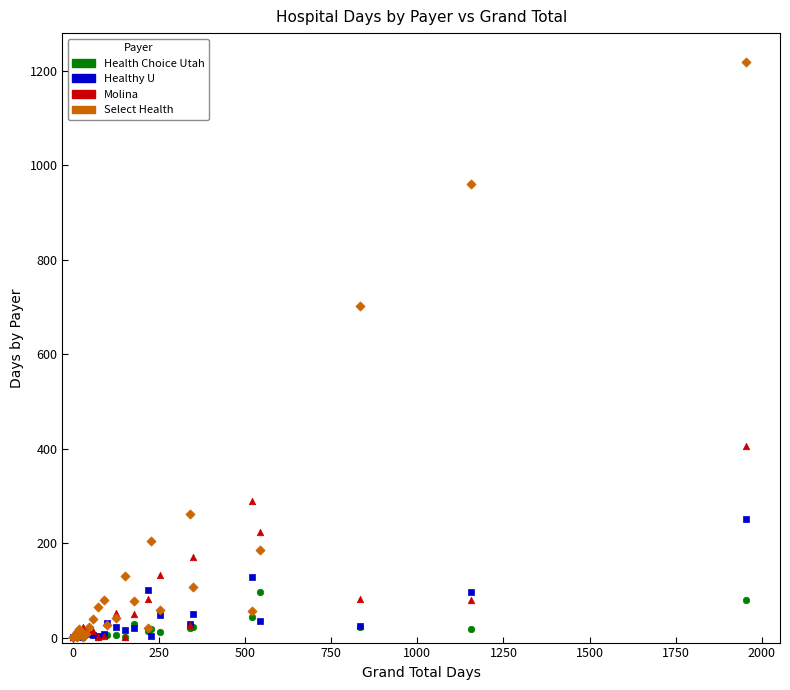

Which series has the widest spread of Y values?

Select Health